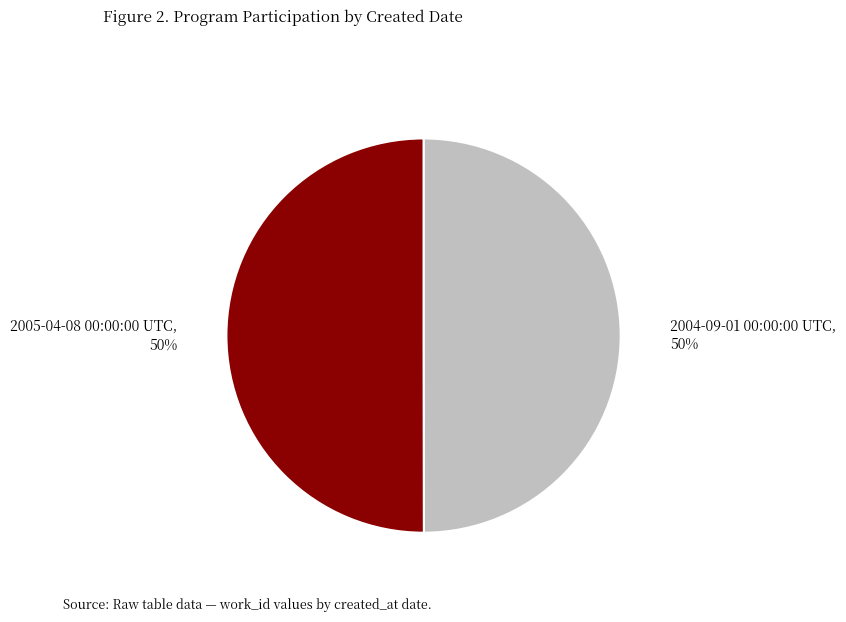

To the nearest percent, what is the average slice percentage?

50%